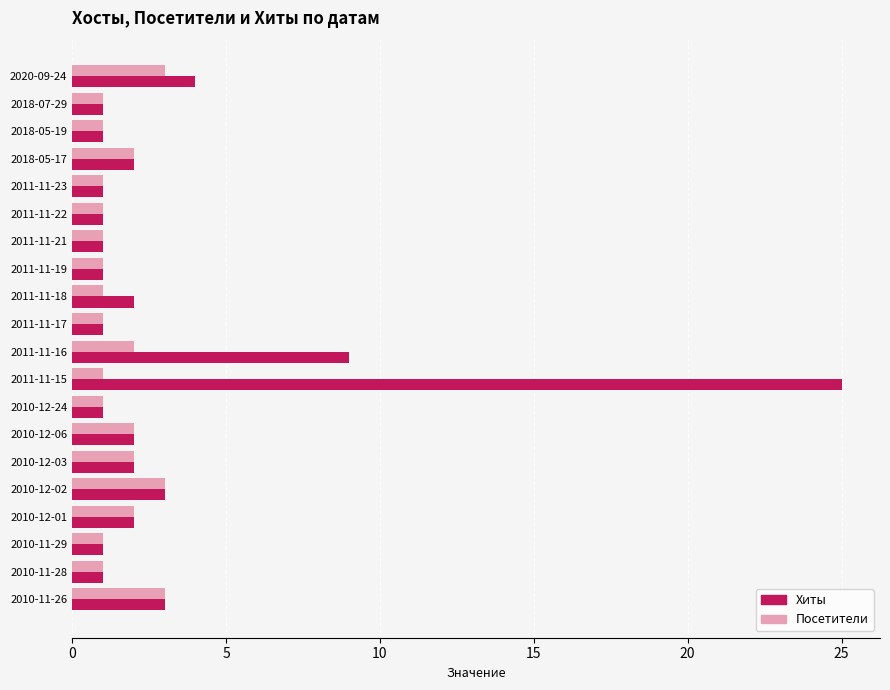

How many distinct data groups are displayed?

2